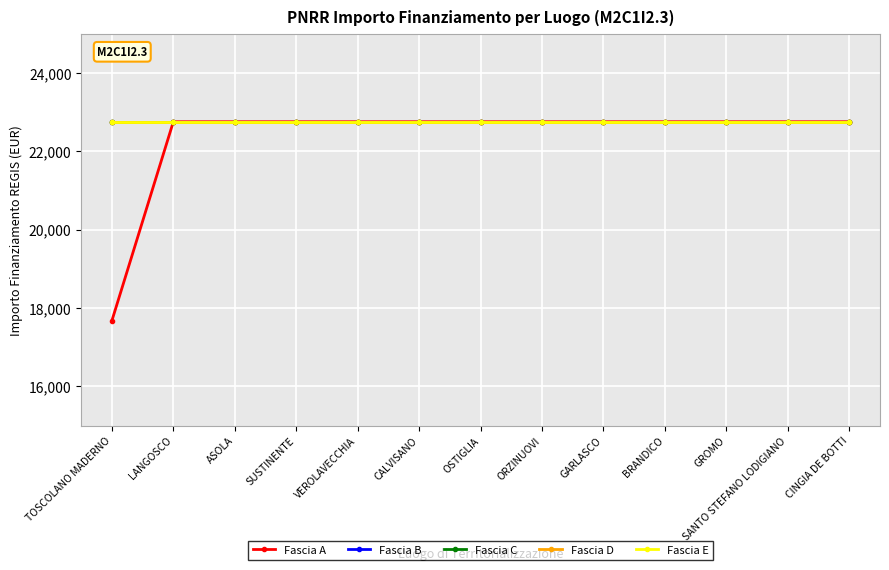

Reading left to right, what are all the values shown in this chart?

Fascia A: TOSCOLANO MADERNO=17674.8	LANGOSCO=22750.0	ASOLA=22750.0	SUSTINENTE=22750.0	VEROLAVECCHIA=22750.0	CALVISANO=22750.0	OSTIGLIA=22750.0	ORZINUOVI=22750.0	GARLASCO=22750.0	BRANDICO=22750.0	GROMO=22750.0	SANTO STEFANO LODIGIANO=22750.0	CINGIA DE BOTTI=22750.0
Fascia B: TOSCOLANO MADERNO=22750.0	LANGOSCO=22750.0	ASOLA=22750.0	SUSTINENTE=22750.0	VEROLAVECCHIA=22750.0	CALVISANO=22750.0	OSTIGLIA=22750.0	ORZINUOVI=22750.0	GARLASCO=22750.0	BRANDICO=22750.0	GROMO=22750.0	SANTO STEFANO LODIGIANO=22750.0	CINGIA DE BOTTI=22750.0
Fascia C: TOSCOLANO MADERNO=22750.0	LANGOSCO=22750.0	ASOLA=22750.0	SUSTINENTE=22750.0	VEROLAVECCHIA=22750.0	CALVISANO=22750.0	OSTIGLIA=22750.0	ORZINUOVI=22750.0	GARLASCO=22750.0	BRANDICO=22750.0	GROMO=22750.0	SANTO STEFANO LODIGIANO=22750.0	CINGIA DE BOTTI=22750.0
Fascia D: TOSCOLANO MADERNO=22750.0	LANGOSCO=22750.0	ASOLA=22750.0	SUSTINENTE=22750.0	VEROLAVECCHIA=22750.0	CALVISANO=22750.0	OSTIGLIA=22750.0	ORZINUOVI=22750.0	GARLASCO=22750.0	BRANDICO=22750.0	GROMO=22750.0	SANTO STEFANO LODIGIANO=22750.0	CINGIA DE BOTTI=22750.0
Fascia E: TOSCOLANO MADERNO=22750.0	LANGOSCO=22750.0	ASOLA=22750.0	SUSTINENTE=22750.0	VEROLAVECCHIA=22750.0	CALVISANO=22750.0	OSTIGLIA=22750.0	ORZINUOVI=22750.0	GARLASCO=22750.0	BRANDICO=22750.0	GROMO=22750.0	SANTO STEFANO LODIGIANO=22750.0	CINGIA DE BOTTI=22750.0